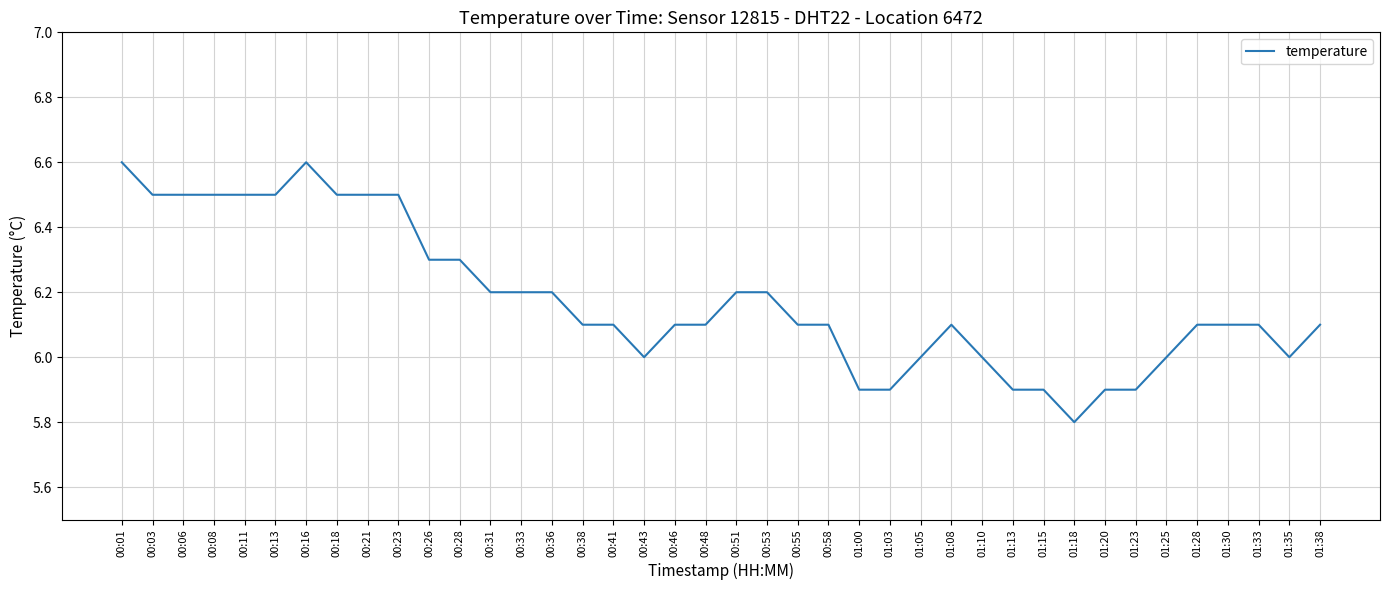

Reading left to right, list all the values displayed in this chart.

6.6	6.5	6.5	6.5	6.5	6.5	6.6	6.5	6.5	6.5	6.3	6.3	6.2	6.2	6.2	6.1	6.1	6.0	6.1	6.1	6.2	6.2	6.1	6.1	5.9	5.9	6.0	6.1	6.0	5.9	5.9	5.8	5.9	5.9	6.0	6.1	6.1	6.1	6.0	6.1